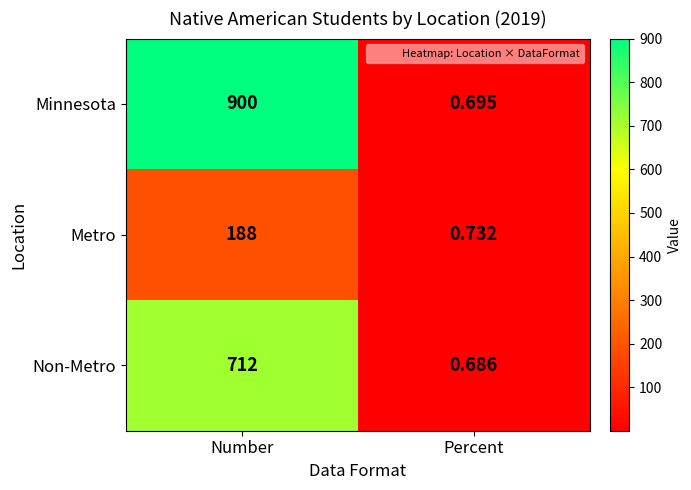

At Percent, list the series in order from smallest to largest.

Non-Metro, Minnesota, Metro